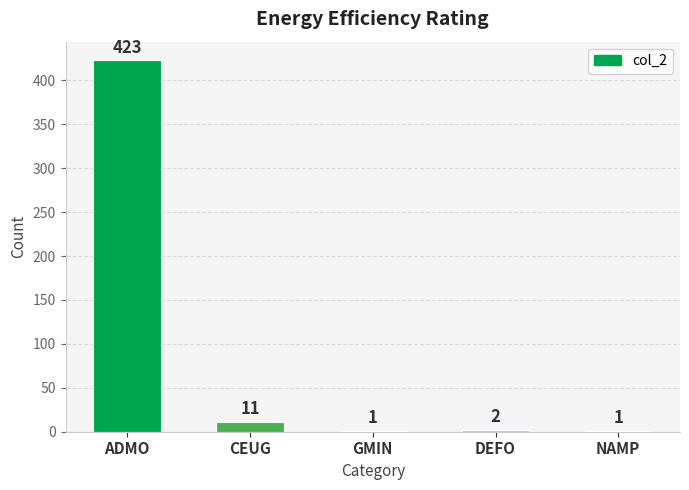

Are the bars horizontal?

No